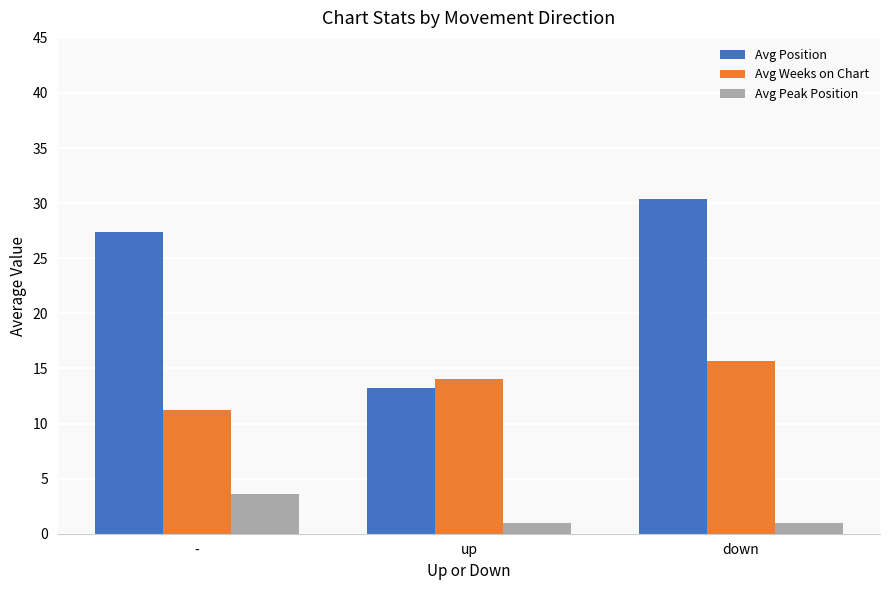

What is the spread (max minus min) of values at up?

13.0